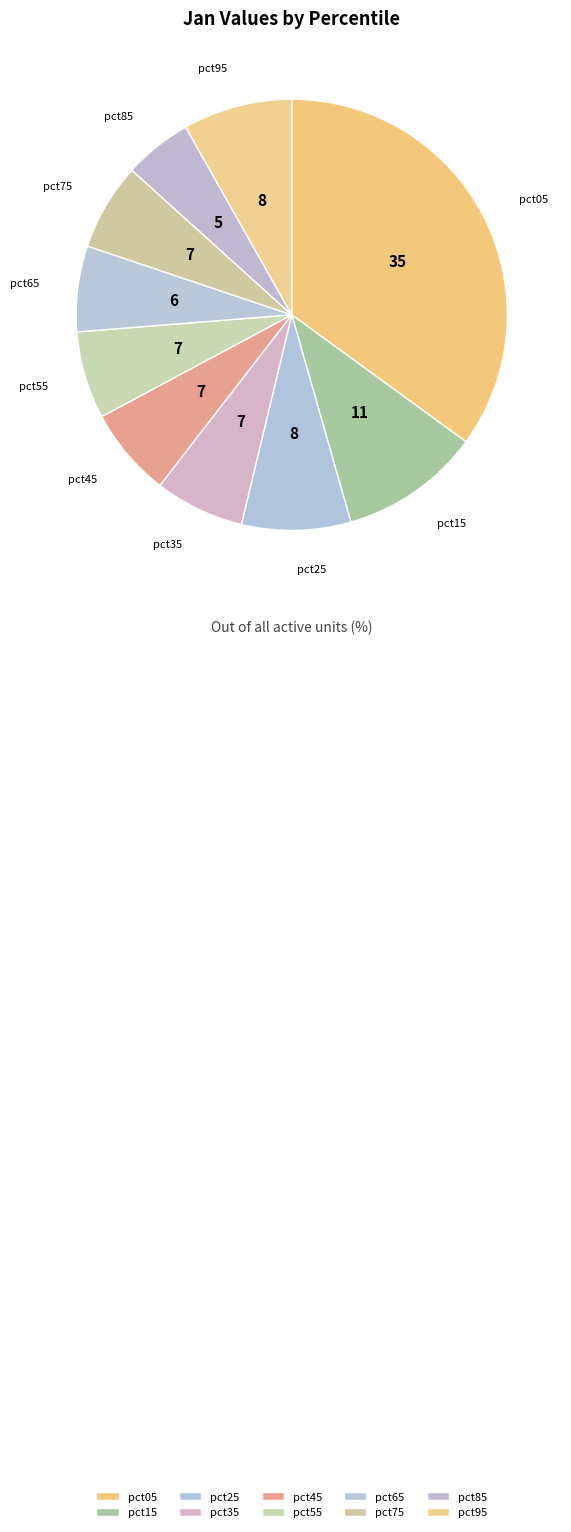

What is the smallest slice in the pie chart?

pct85